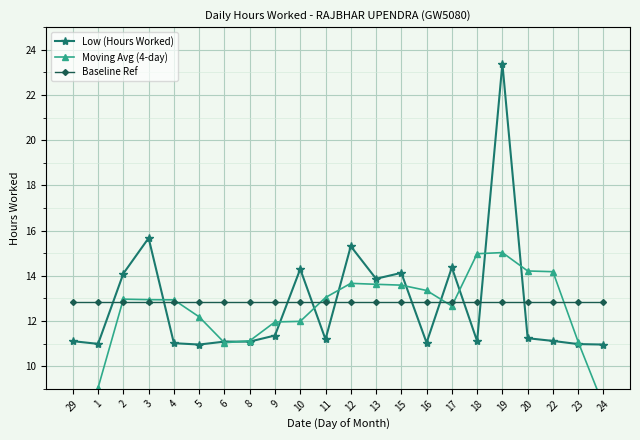

Reading left to right, extract all data points from this chart.

Low (Hours Worked): 29=11.1	1=11.0	2=14.1	3=15.7	4=11.0	5=11.0	6=11.1	8=11.1	9=11.4	10=14.3	11=11.2	12=15.3	13=13.9	15=14.1	16=11.0	17=14.4	18=11.1	19=23.4	20=11.2	22=11.1	23=11.0	24=11.0
Moving Avg (4-day): 29=5.5	1=9.1	2=13.0	3=12.9	4=12.9	5=12.2	6=11.0	8=11.1	9=12.0	10=12.0	11=13.0	12=13.7	13=13.6	15=13.6	16=13.4	17=12.7	18=15.0	19=15.0	20=14.2	22=14.2	23=11.1	24=8.3
Baseline Ref: 29=12.8	1=12.8	2=12.8	3=12.8	4=12.8	5=12.8	6=12.8	8=12.8	9=12.8	10=12.8	11=12.8	12=12.8	13=12.8	15=12.8	16=12.8	17=12.8	18=12.8	19=12.8	20=12.8	22=12.8	23=12.8	24=12.8